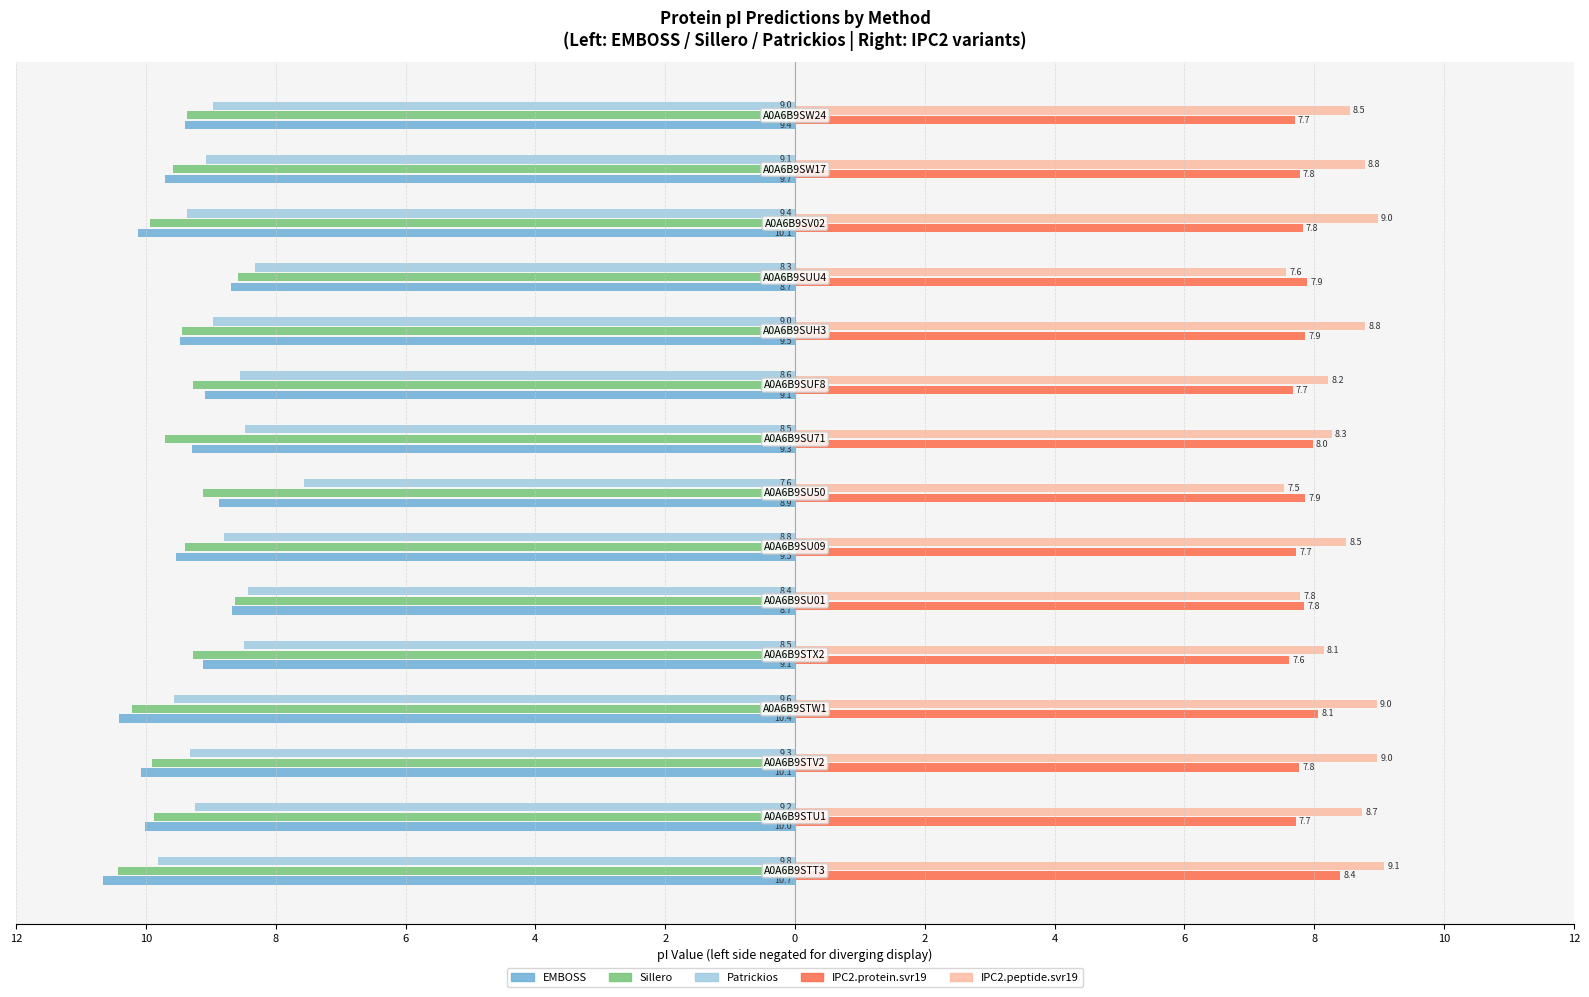

What is the difference between the maximum and minimum values in the Patrickios series?

2.2